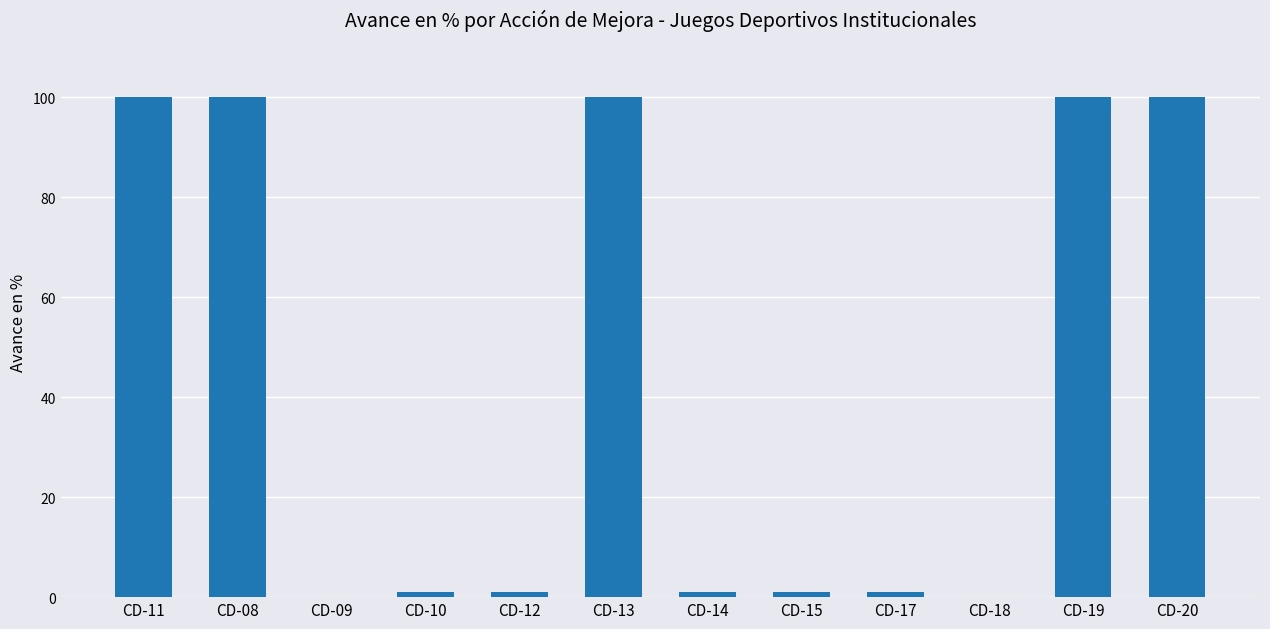

What is the sum of all values?

505